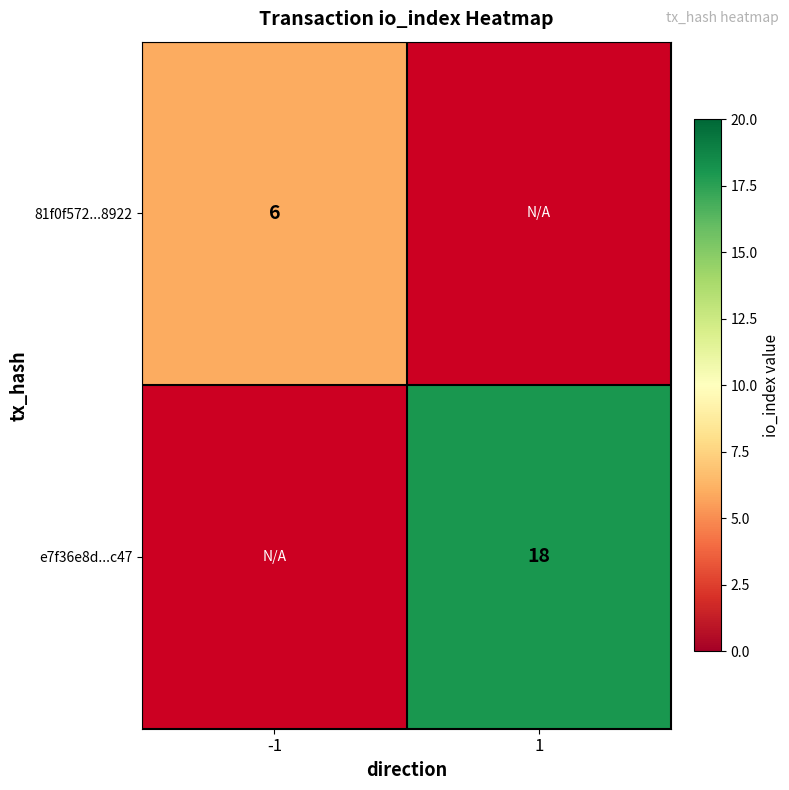

Is the value of e7f36e8d...c47 at 1 greater than the value of 81f0f572...8922 at -1?

Yes